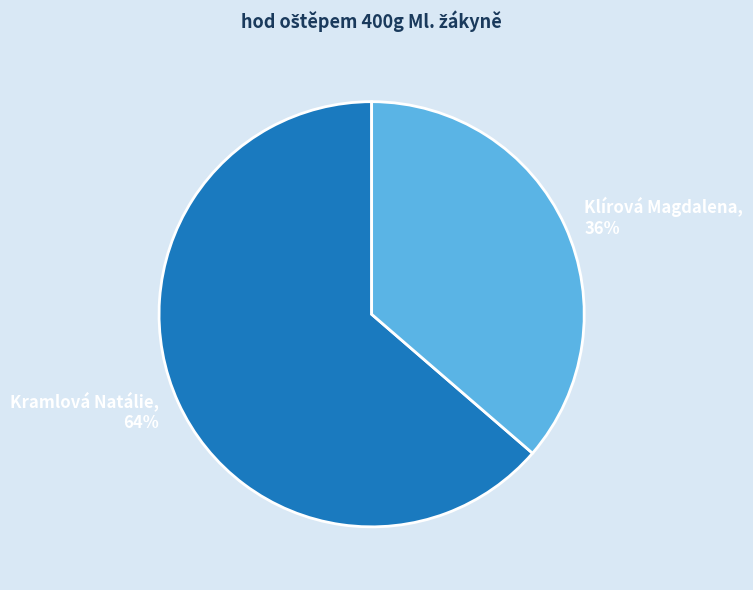

Is there any slice that represents more than half of the pie?

Yes